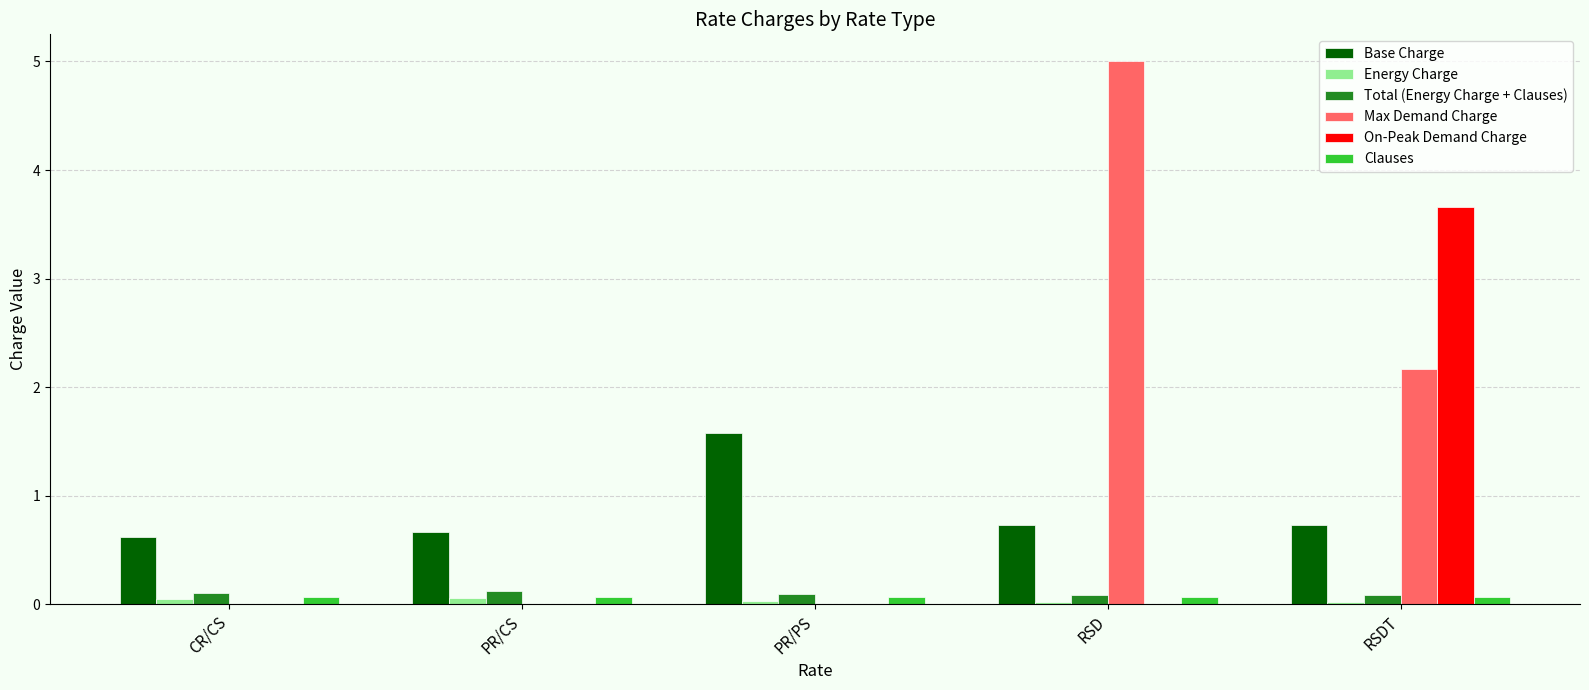

What is the greatest value displayed?

5.0